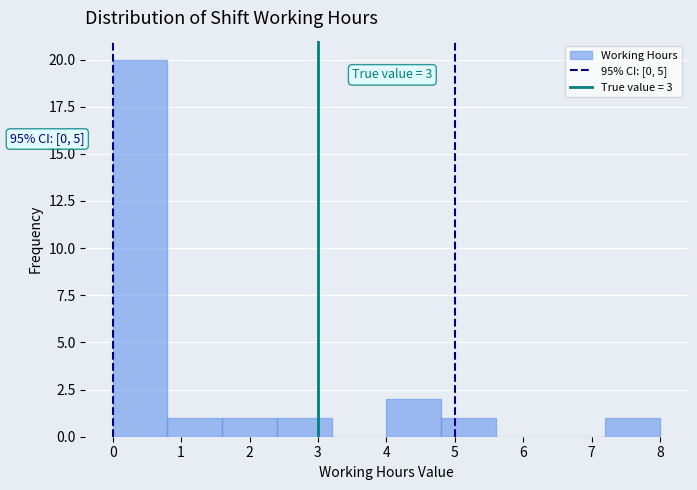

Which range on the x-axis has the tallest bar?

0.0 to 0.8